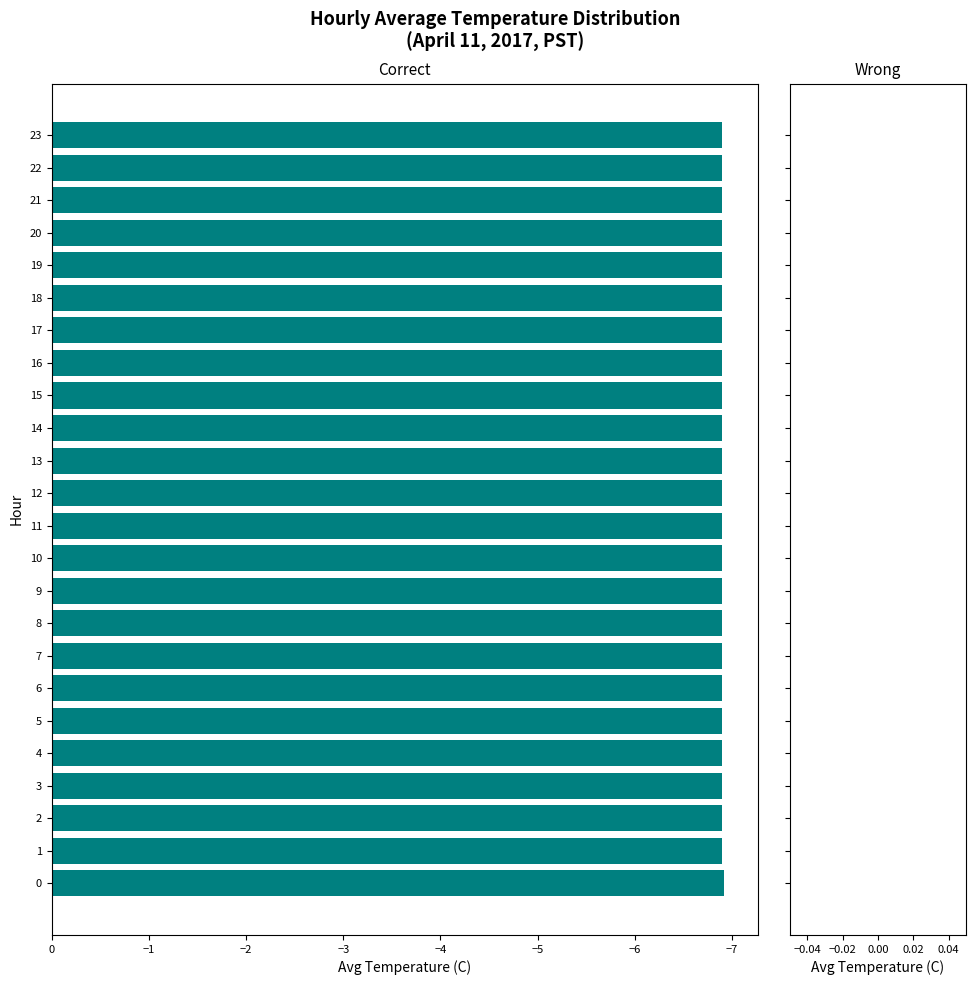

Reading top to bottom, extract all data points from this chart.

23=-6.9	22=-6.9	21=-6.9	20=-6.9	19=-6.9	18=-6.9	17=-6.9	16=-6.9	15=-6.9	14=-6.9	13=-6.9	12=-6.9	11=-6.9	10=-6.9	9=-6.9	8=-6.9	7=-6.9	6=-6.9	5=-6.9	4=-6.9	3=-6.9	2=-6.9	1=-6.9	0=-6.9